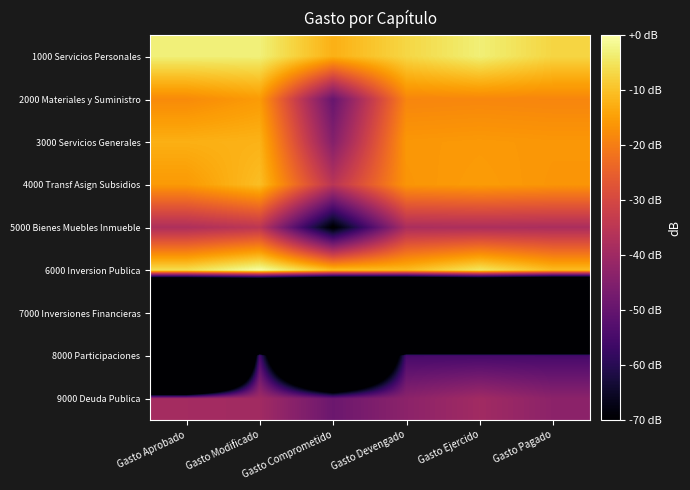

What is the smallest value displayed?

-367.7